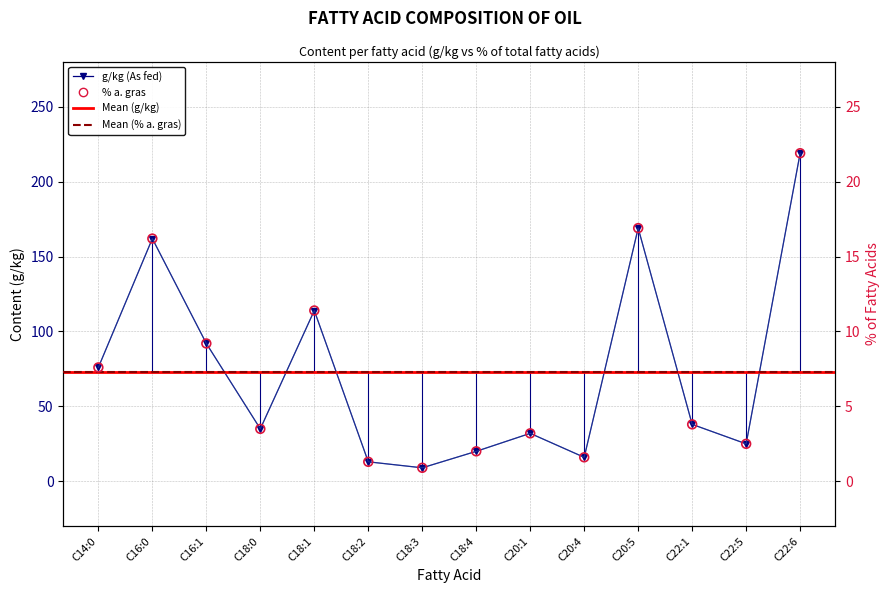

Which series has the widest spread of Y values?

% a. gras